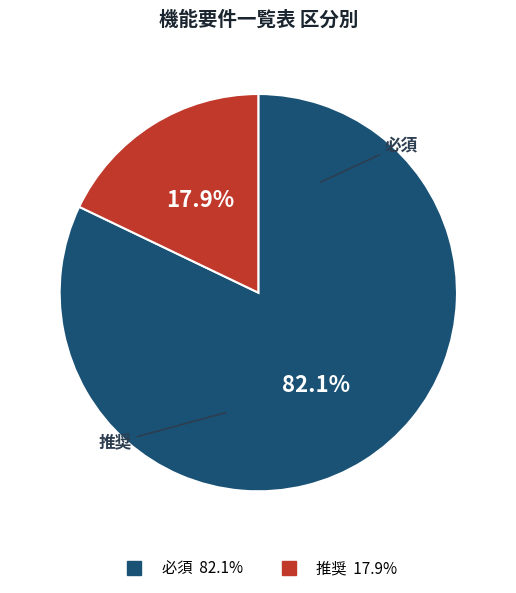

To the nearest percent, what percentage of the pie is 必須?

82%